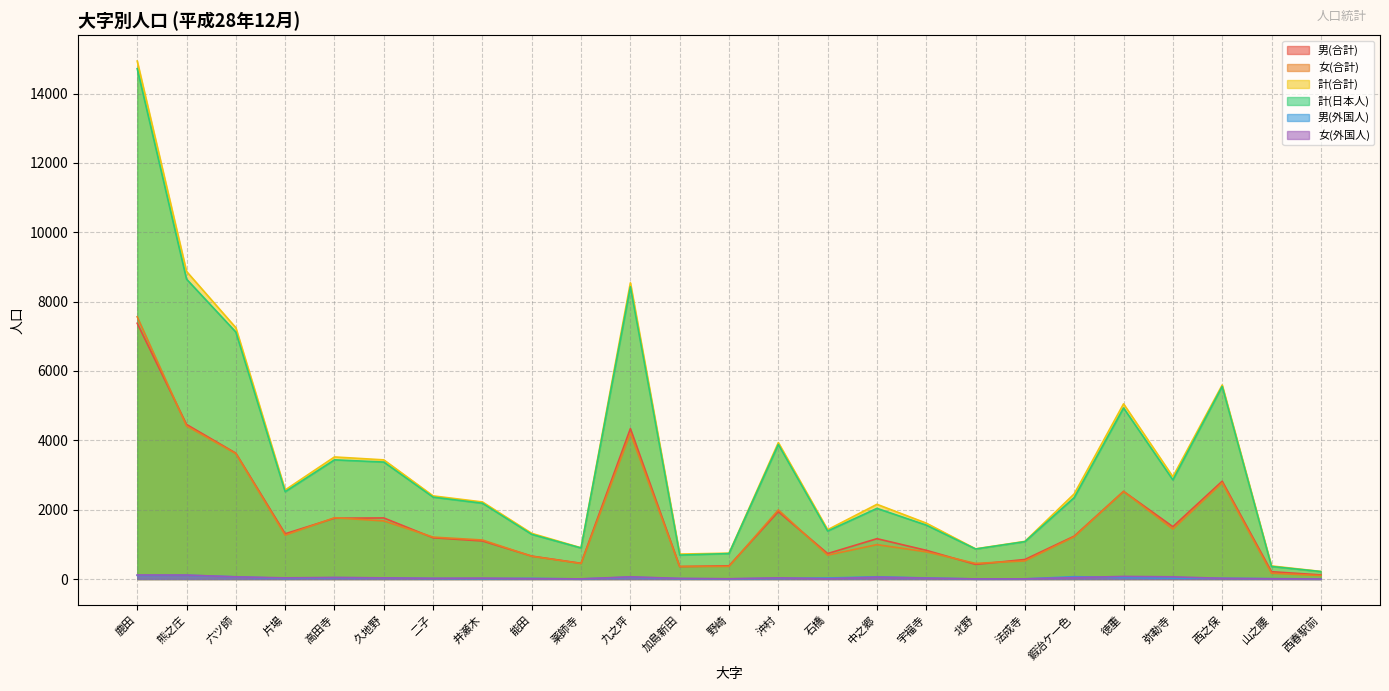

At which category is the sum across all series the highest?

鹿田